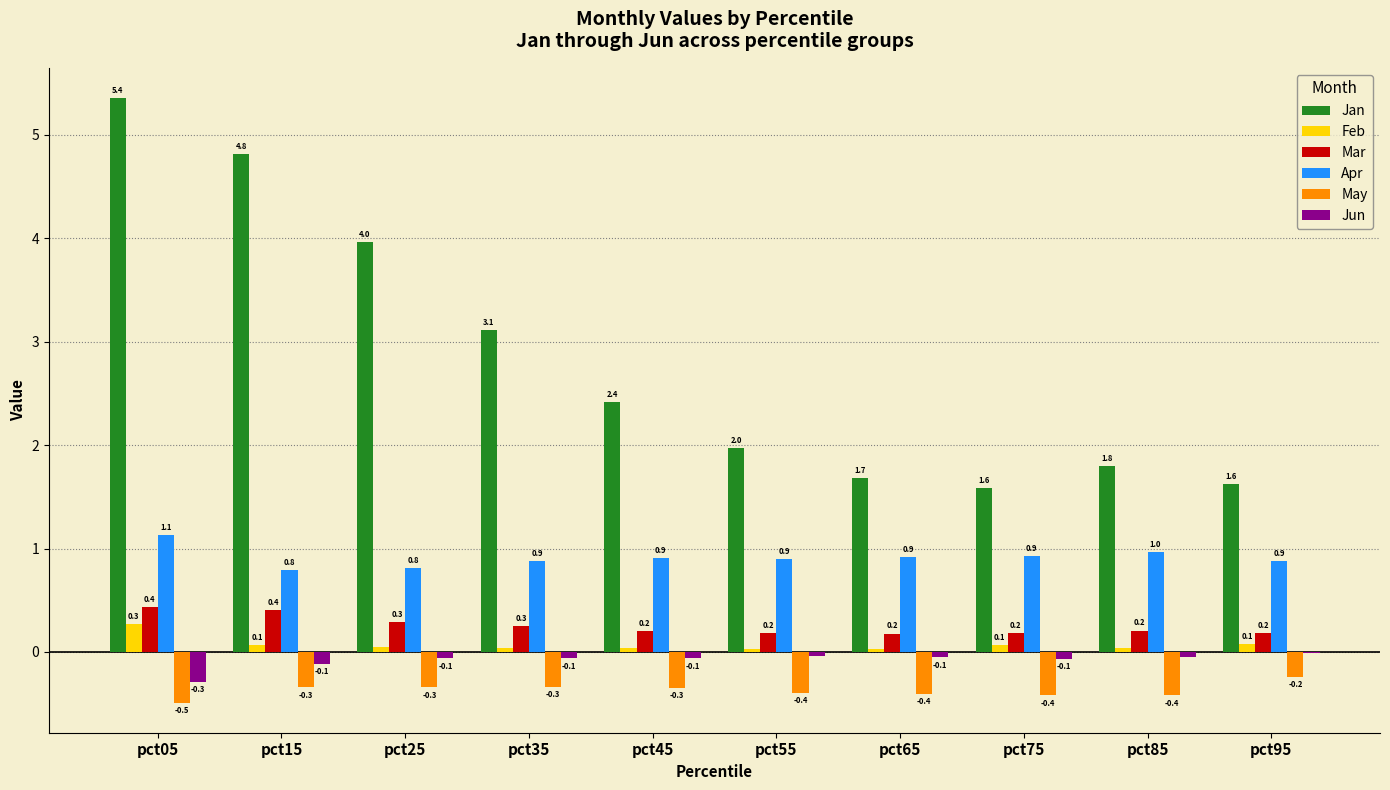

At which label does Apr reach its peak?

pct05